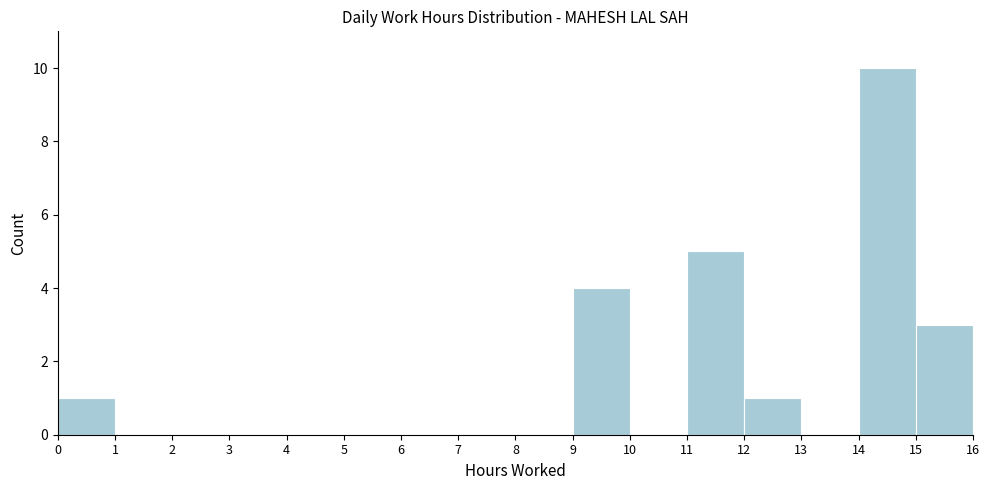

Reading left to right, list every bar in this chart as the range it spans on the x-axis followed by its height. The values are not printed on the chart, so give them approximately, as read against the axis.

0 to 1: 1
1 to 2: 0
2 to 3: 0
3 to 4: 0
4 to 5: 0
5 to 6: 0
6 to 7: 0
7 to 8: 0
8 to 9: 0
9 to 10: 4
10 to 11: 0
11 to 12: 5
12 to 13: 1
13 to 14: 0
14 to 15: 10
15 to 16: 3